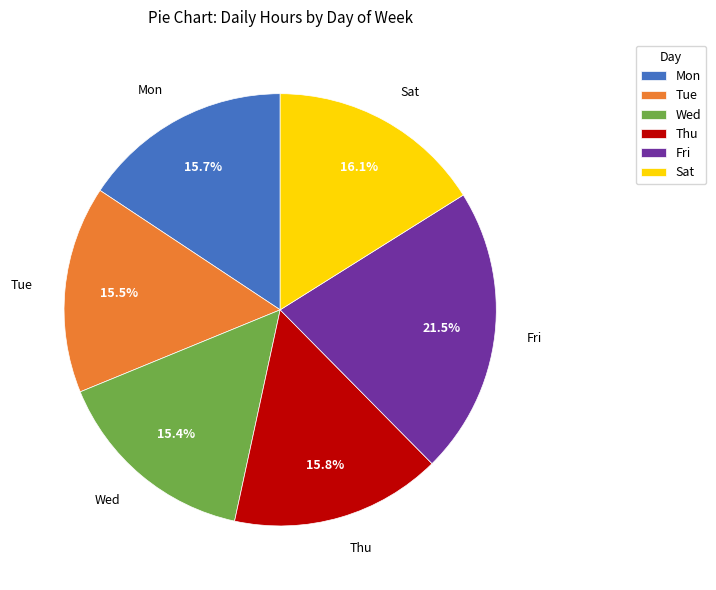

Combined, do Fri and Sat account for over 50%?

No